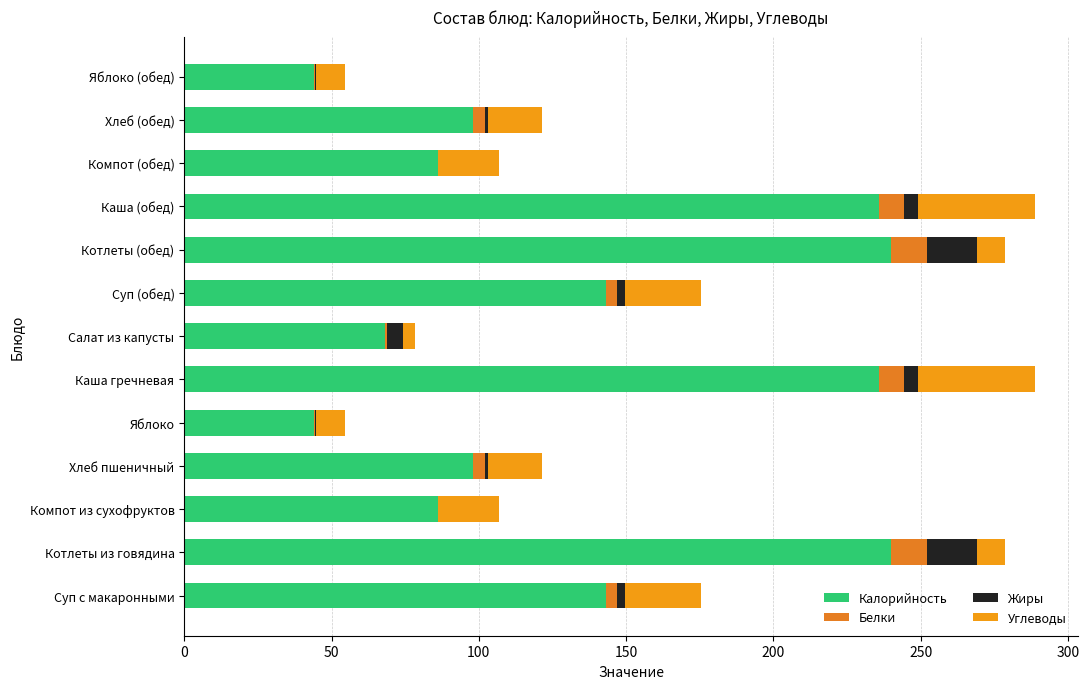

Count the number of categories in the chart.

13